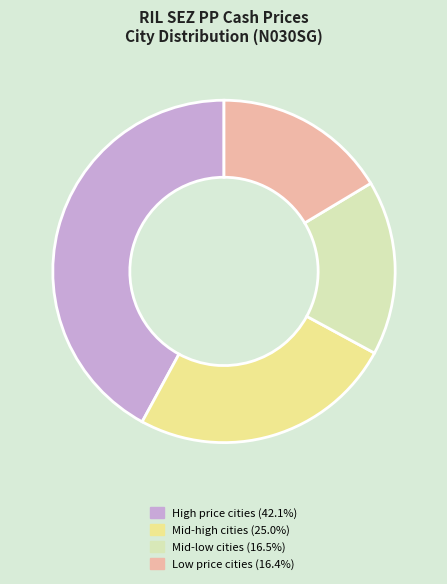

Is there a majority slice in this chart?

No